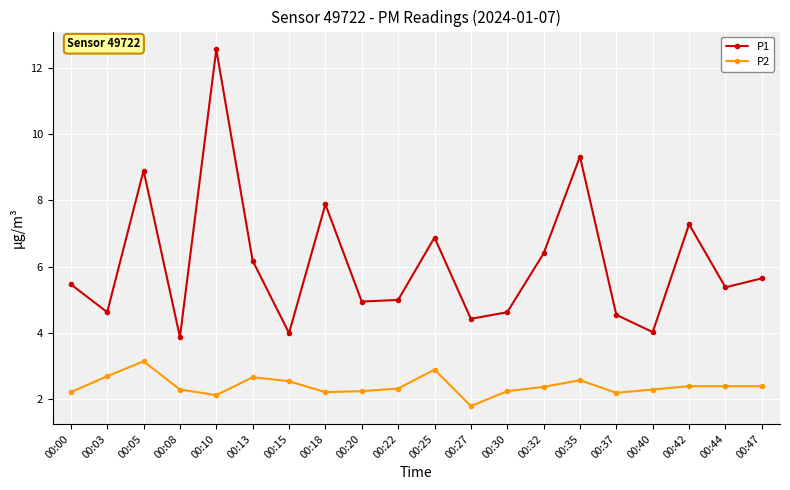

True or false: P2 has a value of 3.1 at 00:05.

True